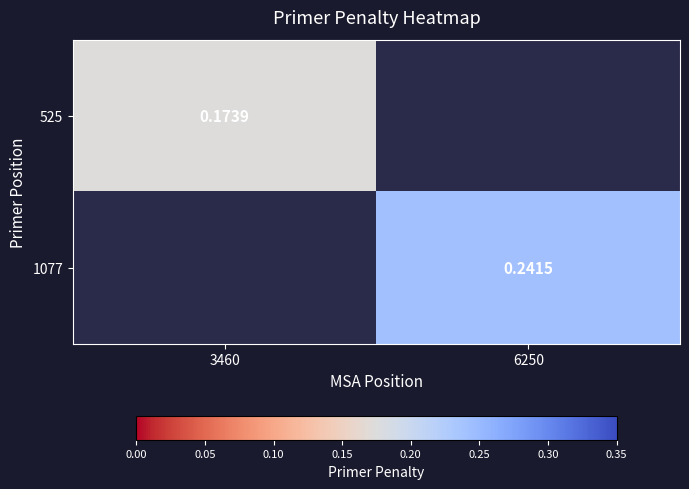

Which category has the lowest value across all series?

3460